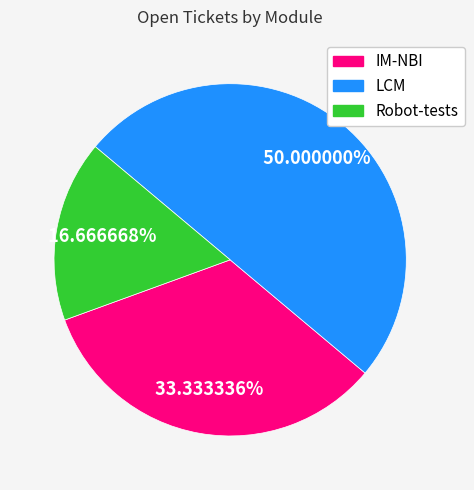

Does IM-NBI represent more than half of the total?

No